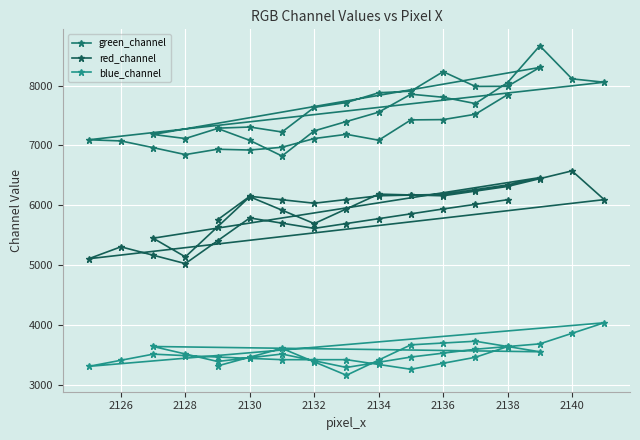

Does the chart display data point markers on the line(s)?

Yes